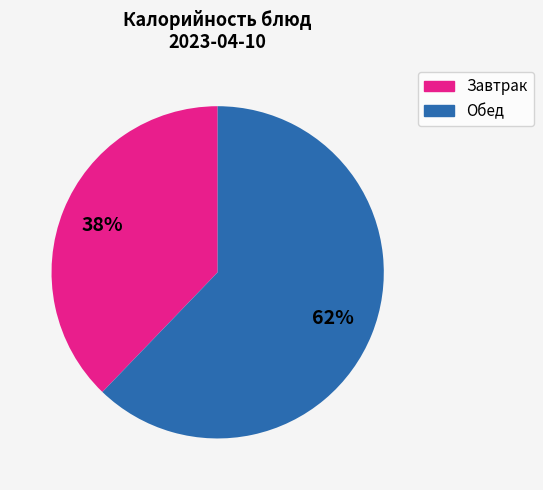

To the nearest percent, what is the difference between the largest and smallest slice percentages?

24%